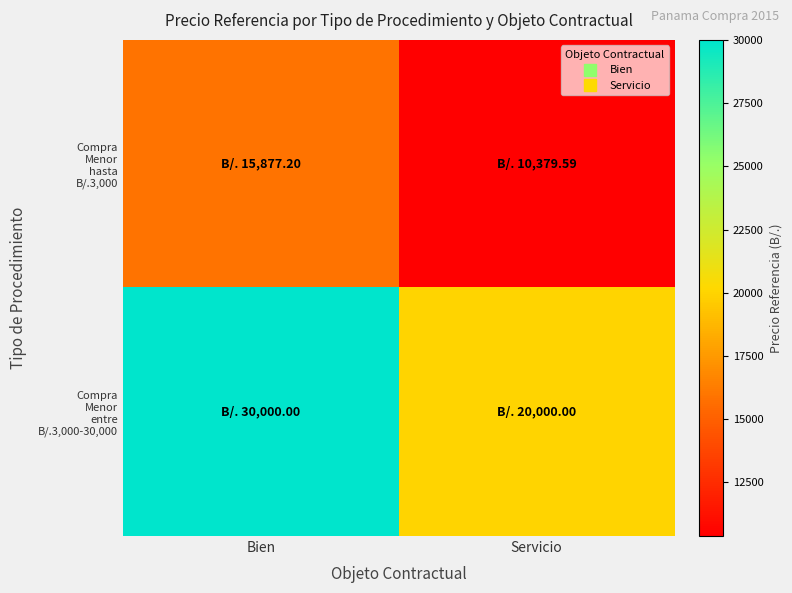

Which has a higher value, Bien or Servicio?

Bien